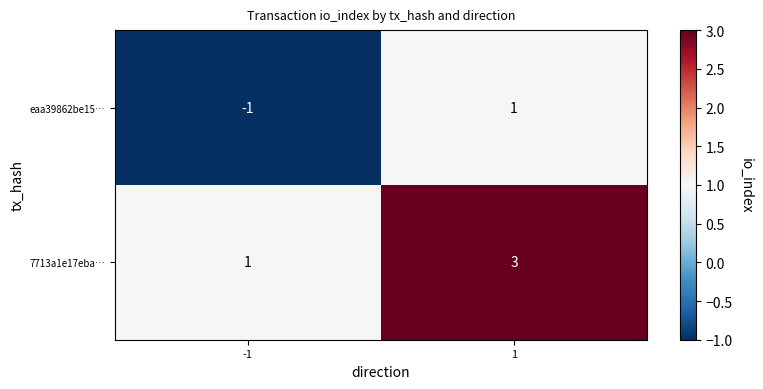

Reading left to right, what are all the values shown in this chart?

eaa39862be15…: -1=-1	1=1
7713a1e17eba…: -1=1	1=3